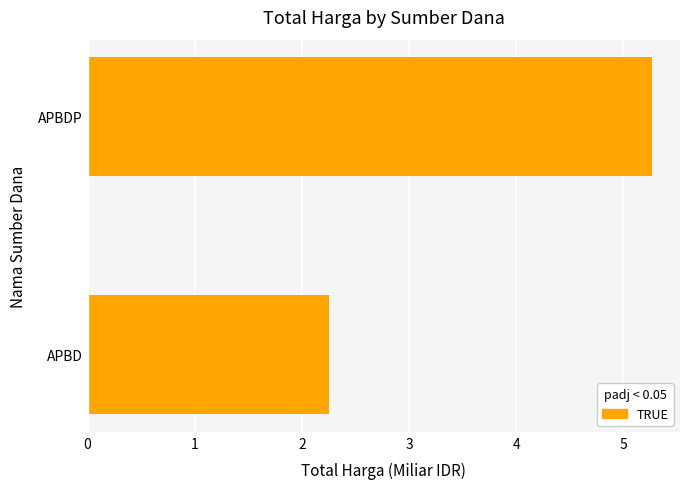

List the labels in order of value, smallest first.

APBD, APBDP